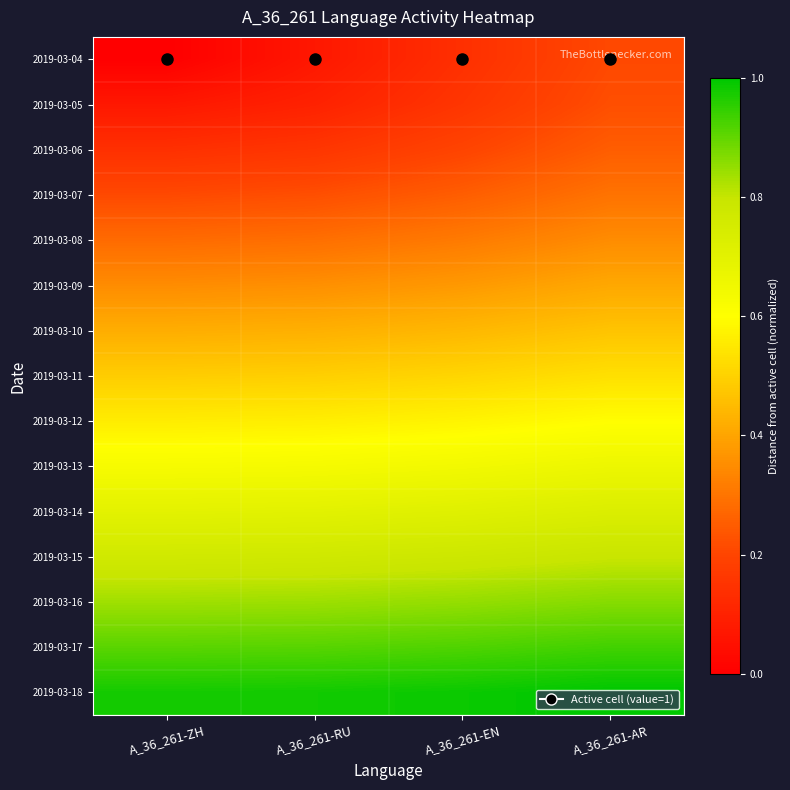

At A_36_261-RU, list the series in order from largest to smallest.

2019-03-18, 2019-03-17, 2019-03-16, 2019-03-15, 2019-03-14, 2019-03-13, 2019-03-12, 2019-03-11, 2019-03-10, 2019-03-09, 2019-03-08, 2019-03-07, 2019-03-06, 2019-03-05, 2019-03-04